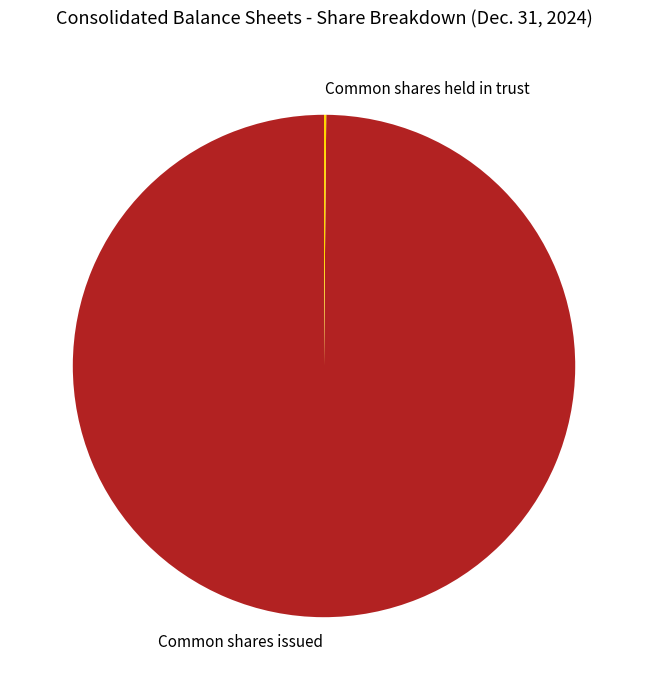

Which slice is the largest?

Common shares issued